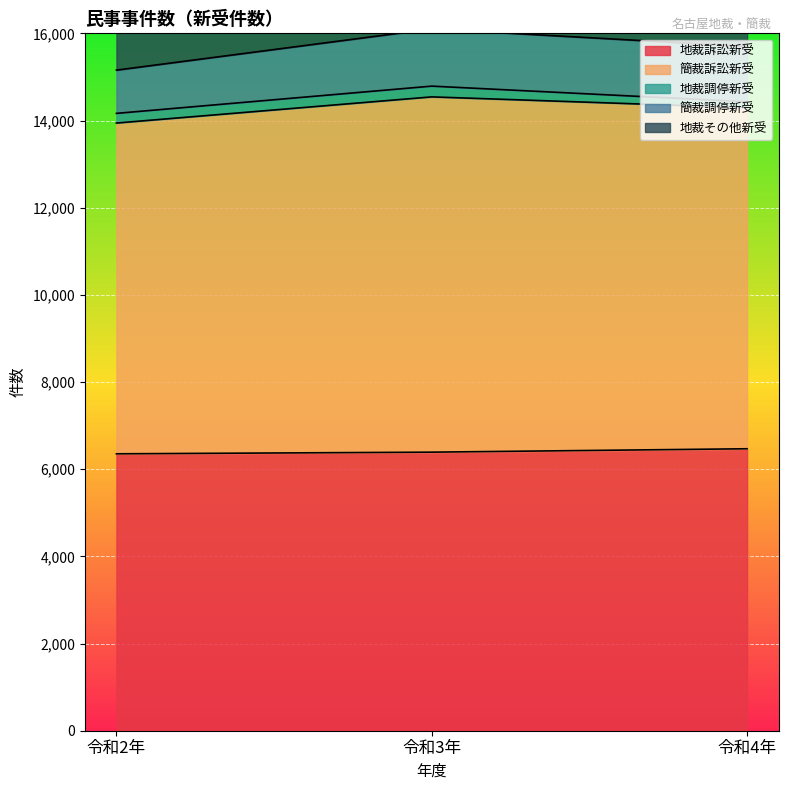

Where is 簡裁調停新受 nearest to the value 29739?

令和4年